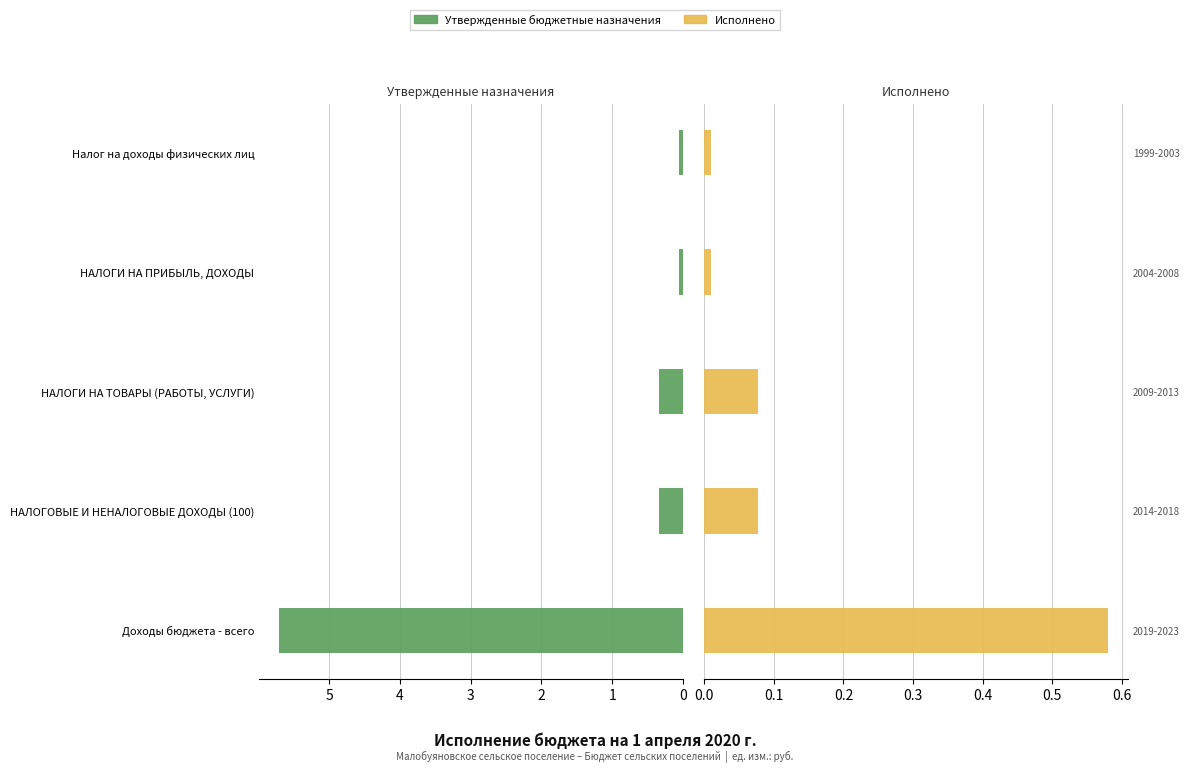

What is the approximate value of Утвержденные бюджетные назначения at НАЛОГИ НА ТОВАРЫ (РАБОТЫ, УСЛУГИ)?

0.3